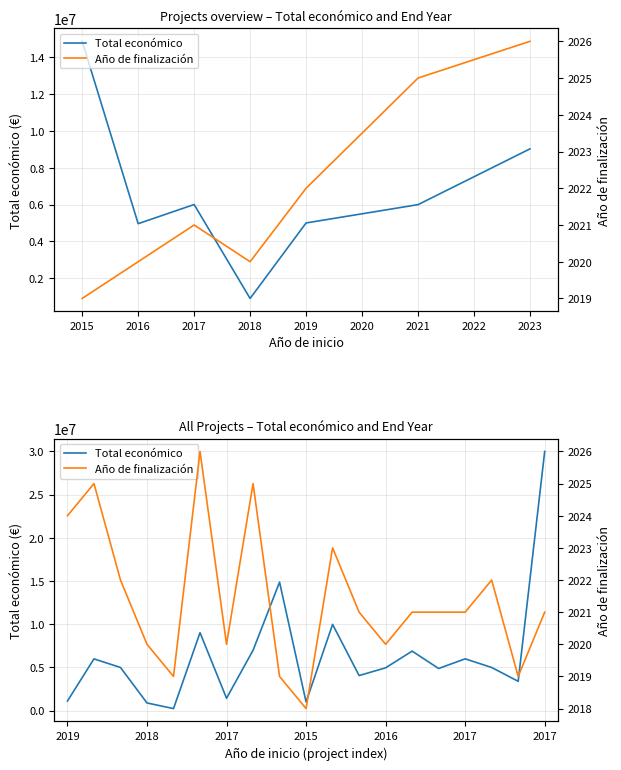

Where is the first local minimum for Año de finalización?

2018